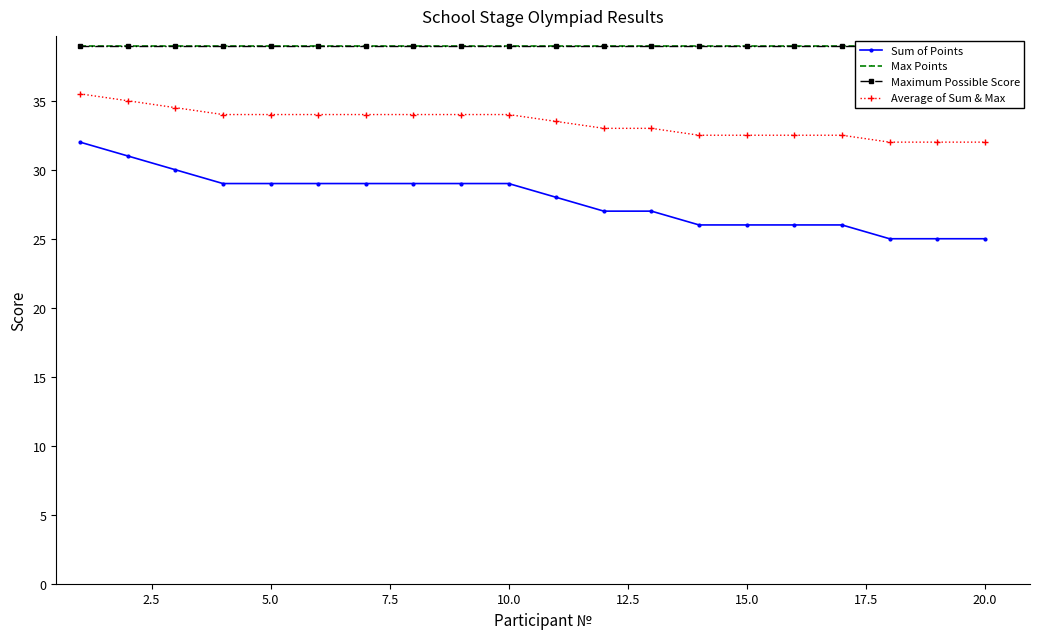

True or false: Average of Sum & Max has a value of 34.0 at 5.0.

True